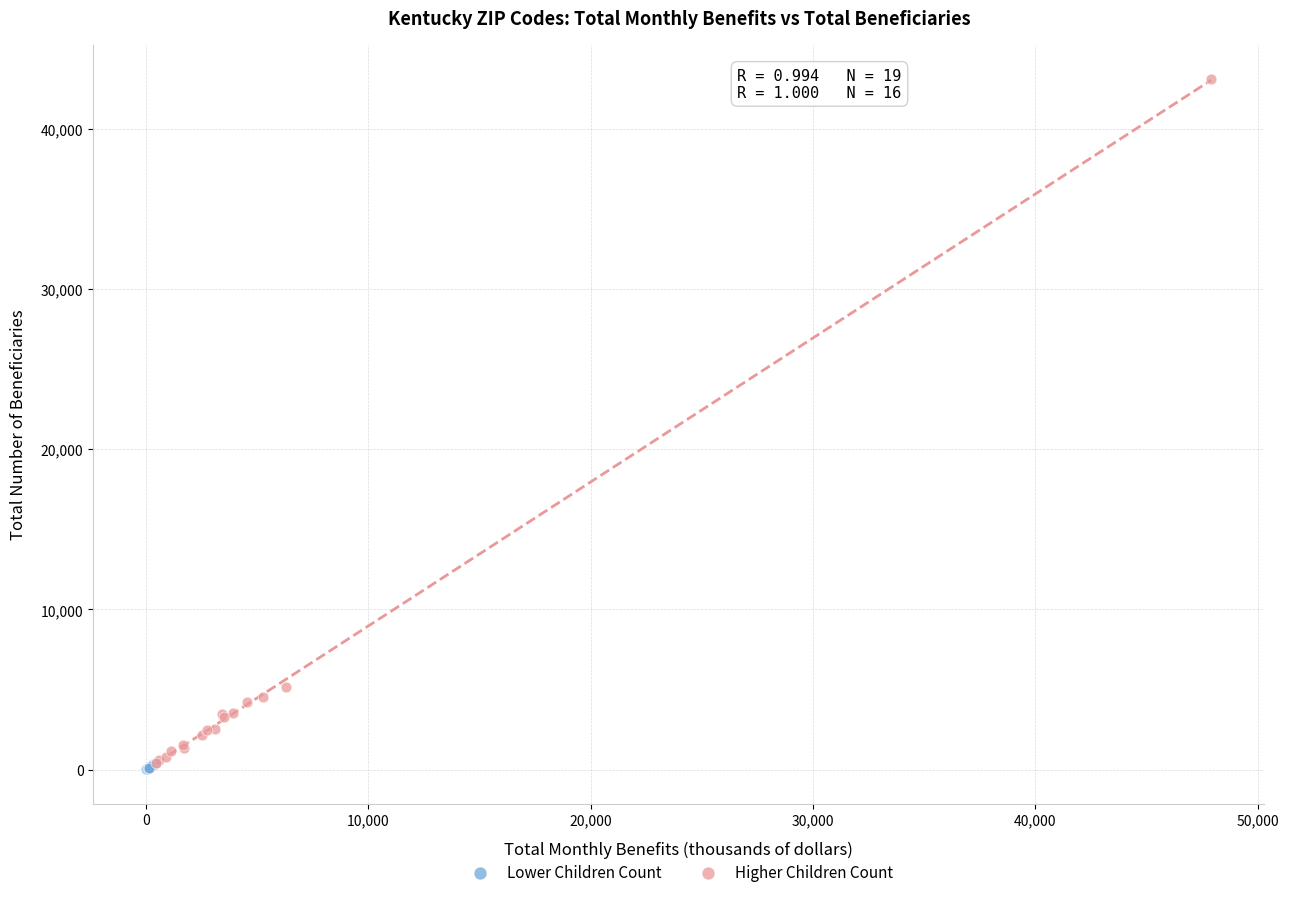

Which series has the largest Y range (max minus min)?

Higher Children Count